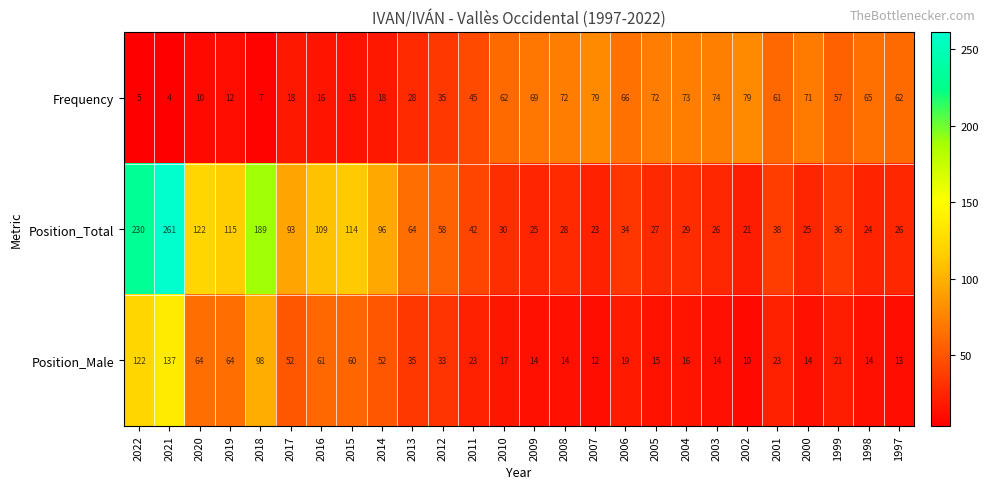

Which category has the highest value across all series?

2021